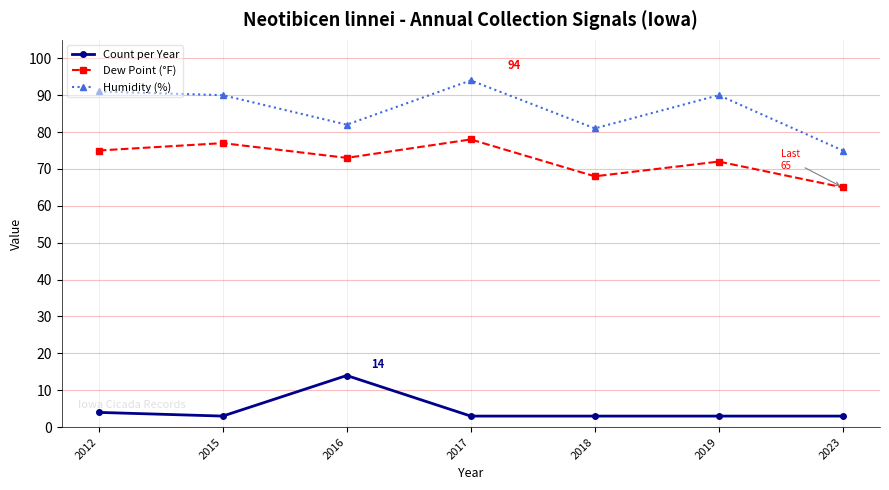

Reading left to right, list all the values displayed in this chart.

Count per Year: 4	3	14	3	3	3	3
Dew Point (°F): 75	77	73	78	68	72	65
Humidity (%): 91	90	82	94	81	90	75